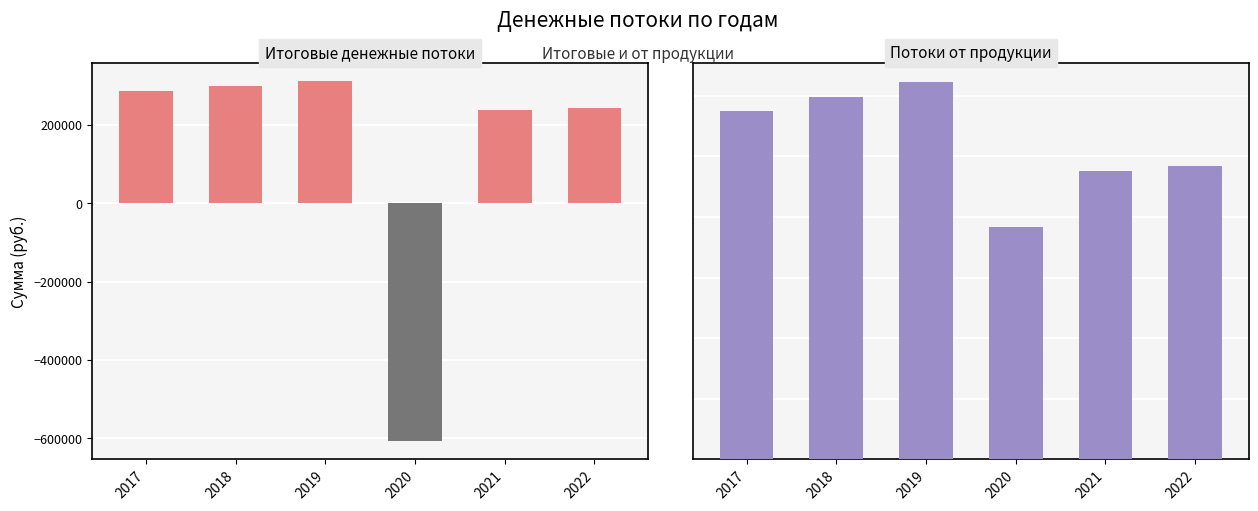

True or false: Итоговые денежные потоки has a value of -608136.6 at 2020.

True